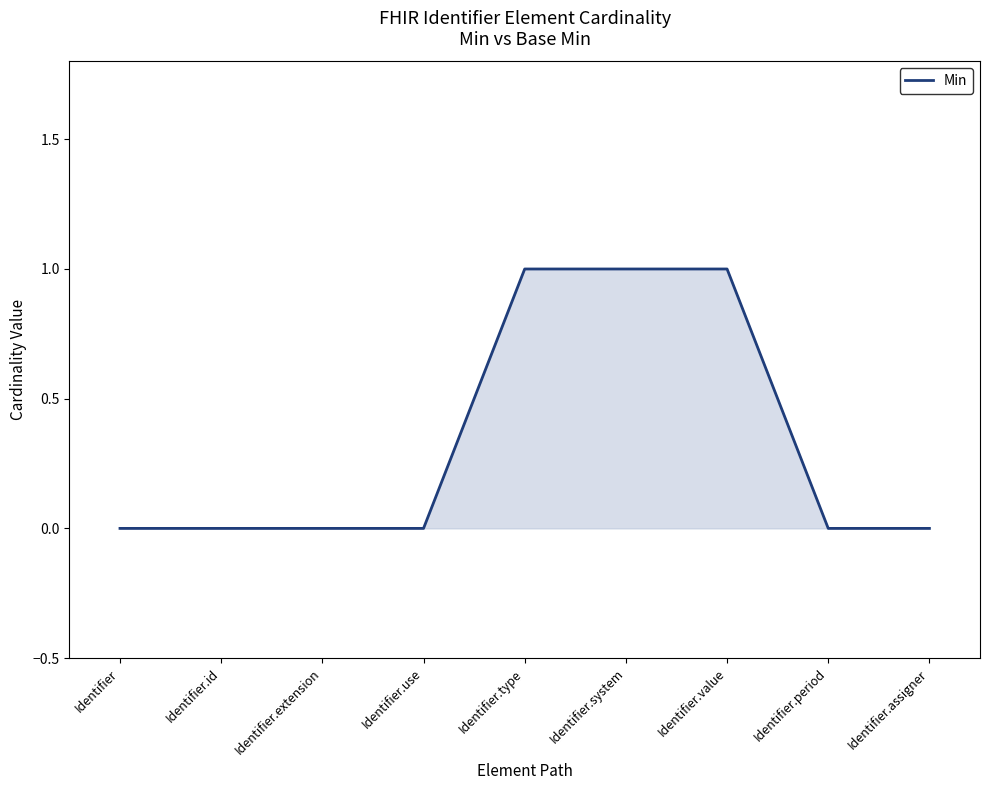

What position from the right is Identifier.period?

2